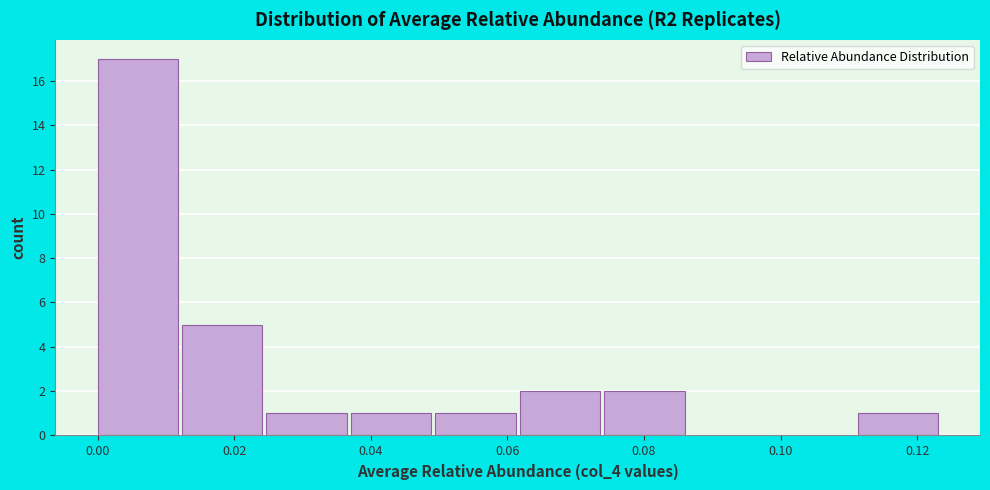

Reading left to right, transcribe this chart: for each bar, give the range it covers on the x-axis and its height. Neither the bar edges nor the heights are printed on the chart, so give them approximately, as read against the axes.

0.000 to 0.012: 17
0.012 to 0.024: 5
0.024 to 0.038: 1
0.038 to 0.050: 1
0.050 to 0.062: 1
0.062 to 0.074: 2
0.074 to 0.086: 2
0.086 to 0.098: 0
0.098 to 0.112: 0
0.112 to 0.124: 1